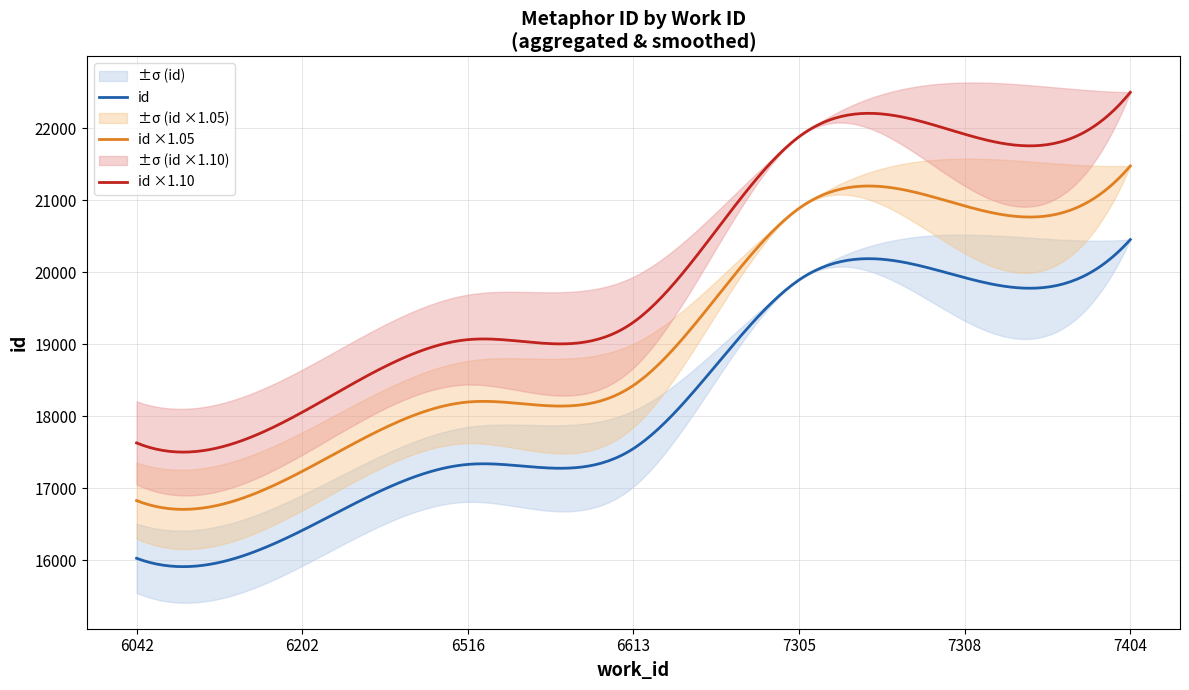

At which label does the data first exceed 19892?

7305